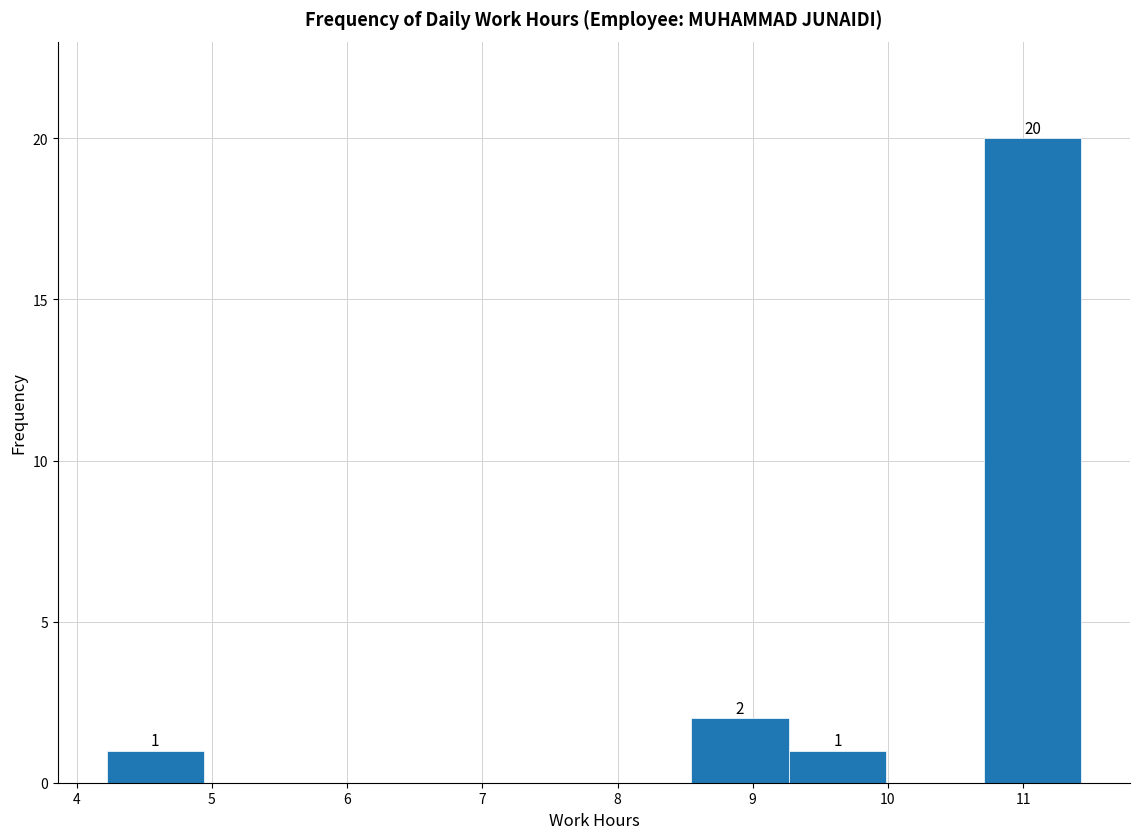

Which range on the x-axis has the tallest bar?

10.7 to 11.4